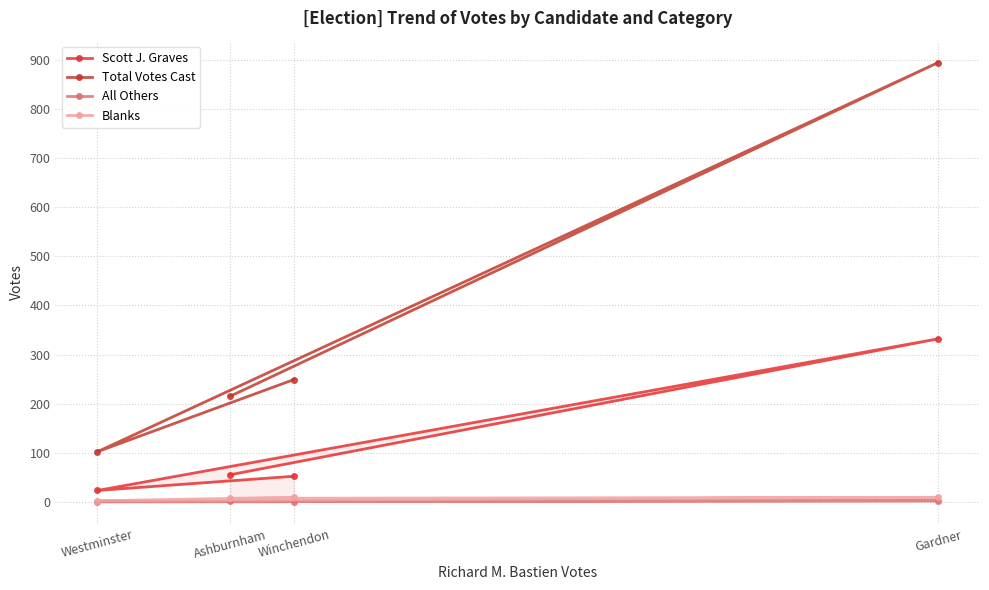

True or false: All Others and Scott J. Graves cross at least once.

False